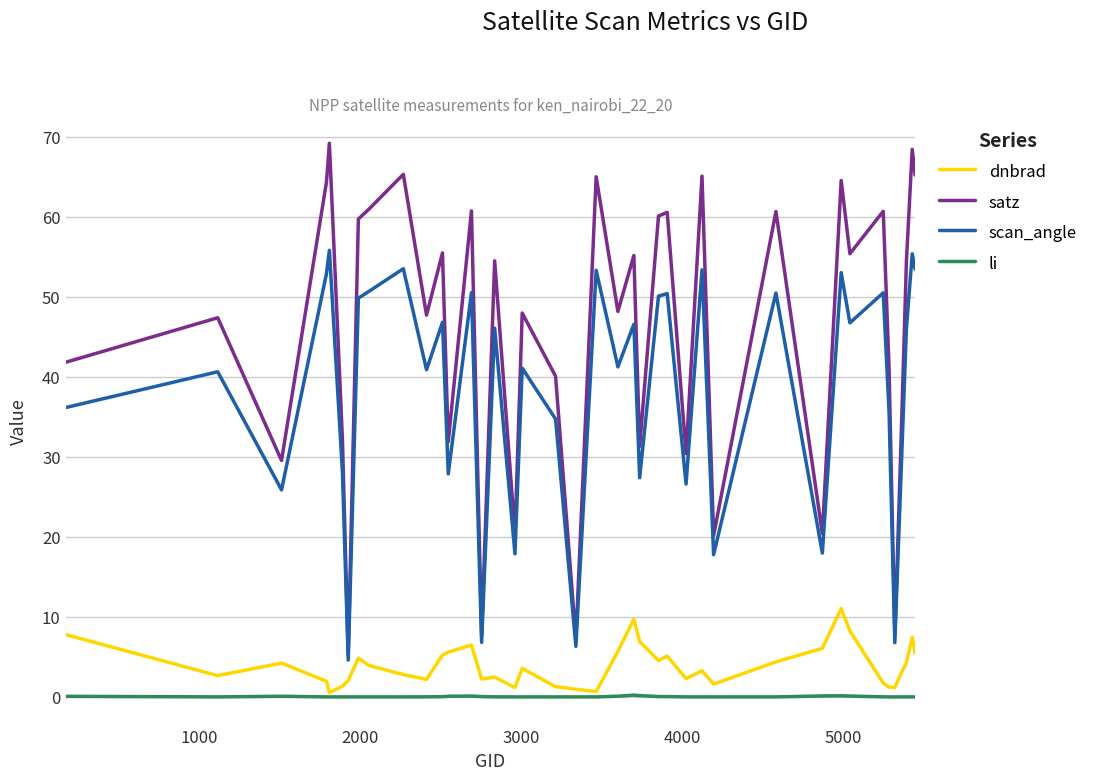

List the series in order of their peak value, highest first.

satz, scan_angle, dnbrad, li